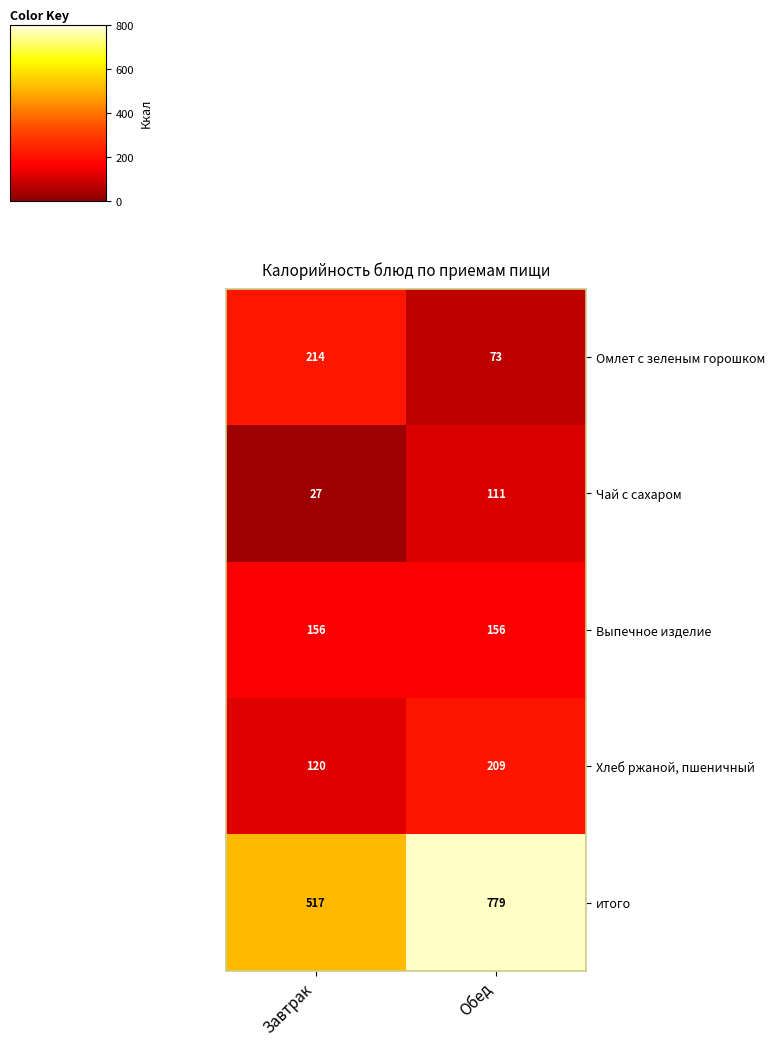

Rank the series at Завтрак from highest to lowest value.

итого, Омлет с зеленым горошком, Выпечное изделие, Хлеб ржаной, пшеничный, Чай с сахаром